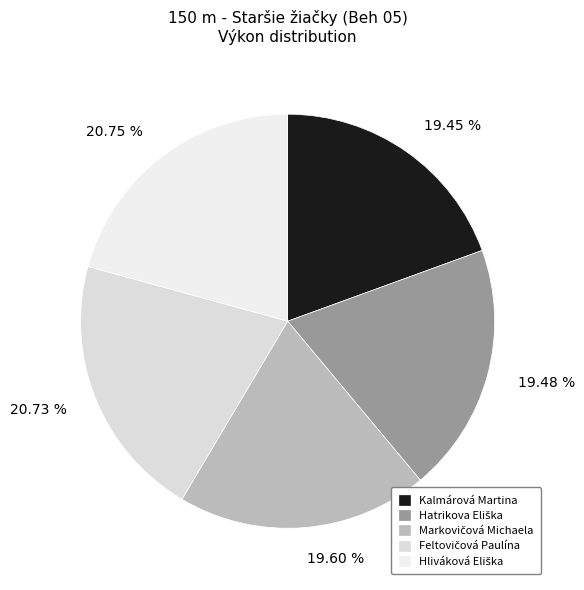

To the nearest percent, what percentage of the pie is Kalmárová Martina?

19%